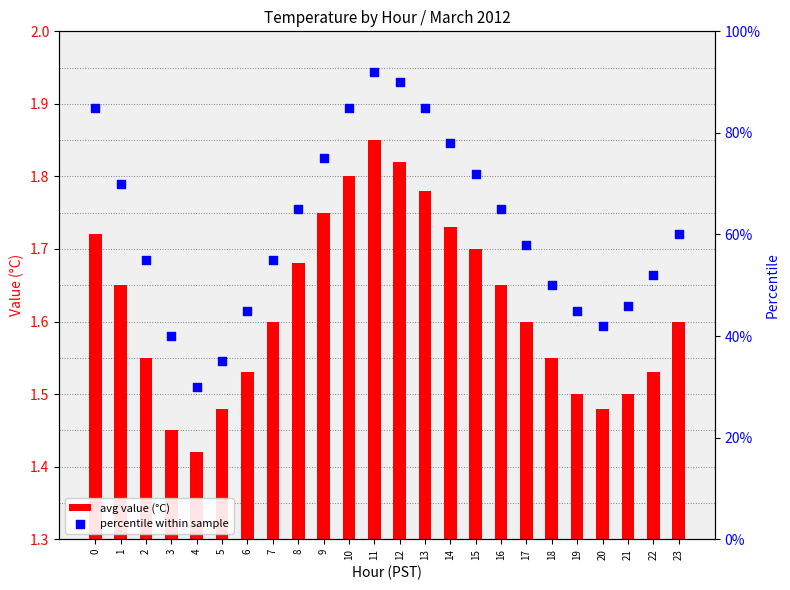

At how many categories does at least one series exceed 76?

6